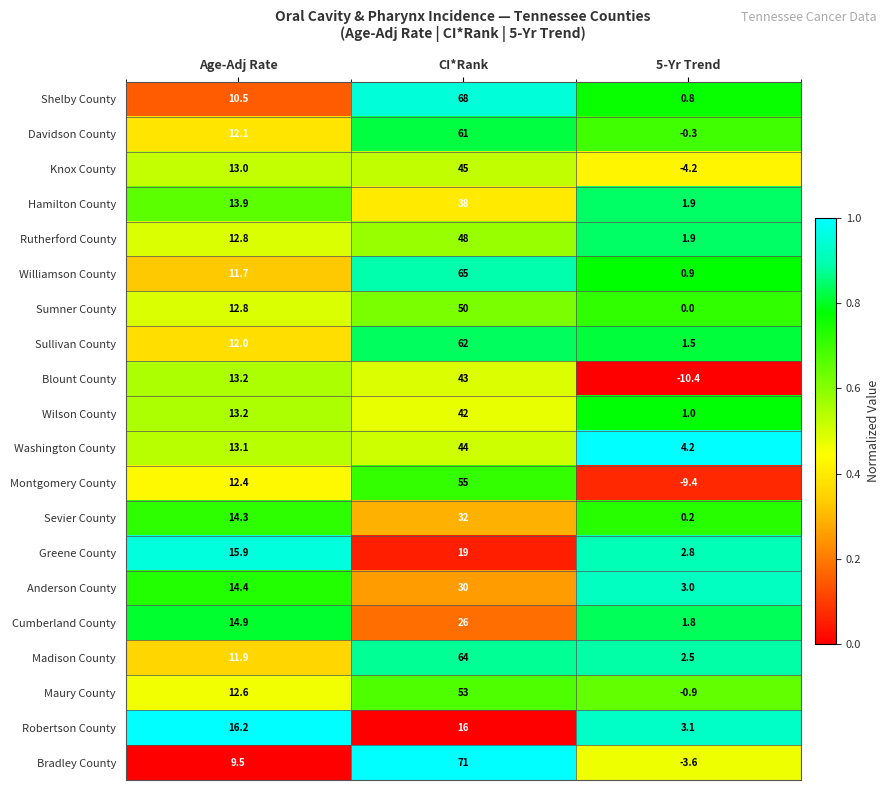

What is the sum of all Wilson County values?

56.2